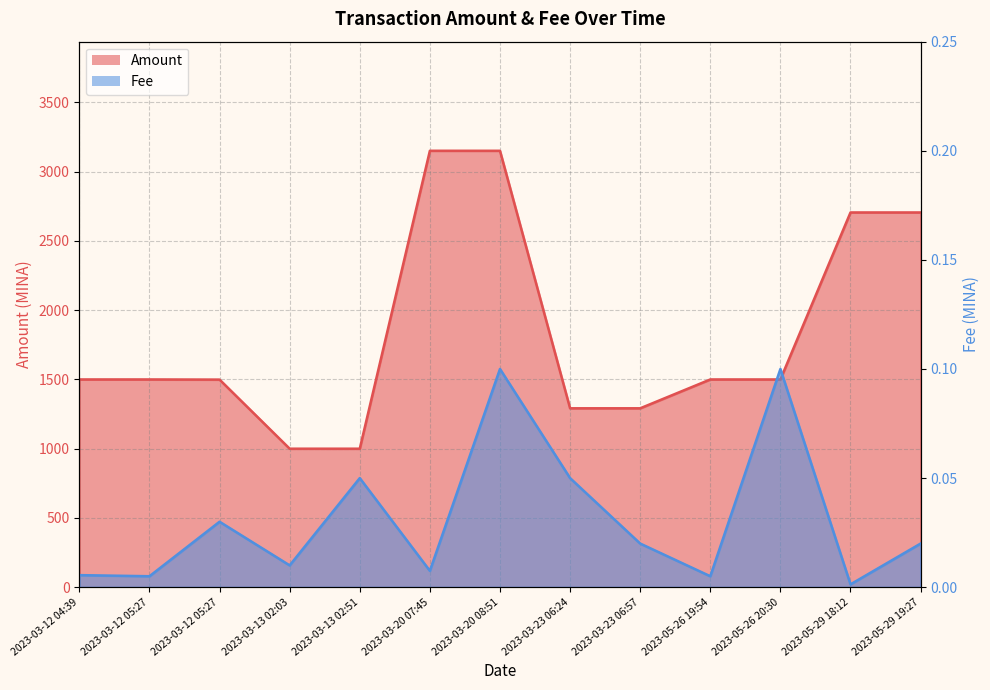

What is the highest value of the Amount series?

3151.2